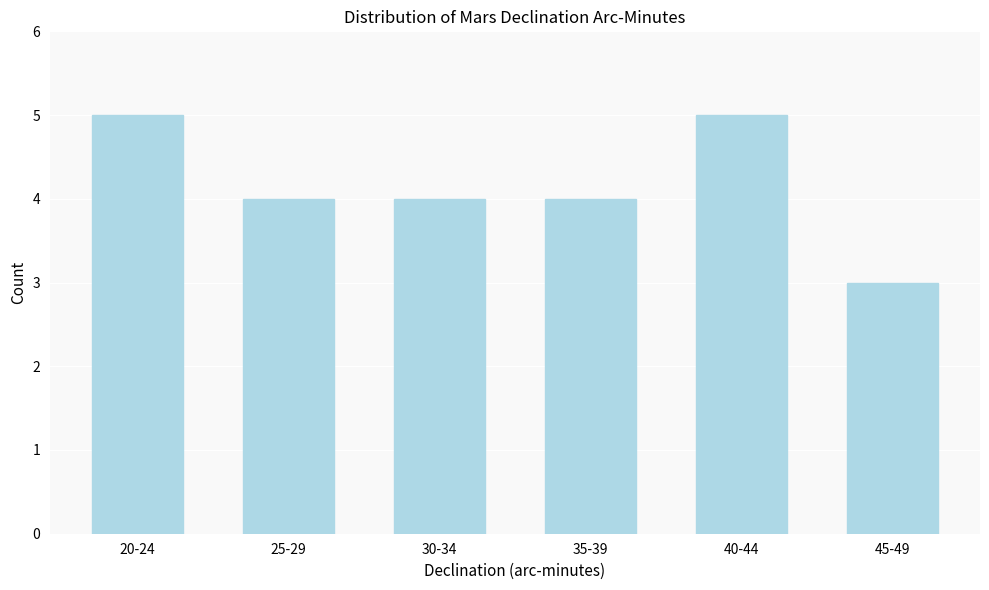

Reading left to right, list all the values displayed in this chart.

5	4	4	4	5	3